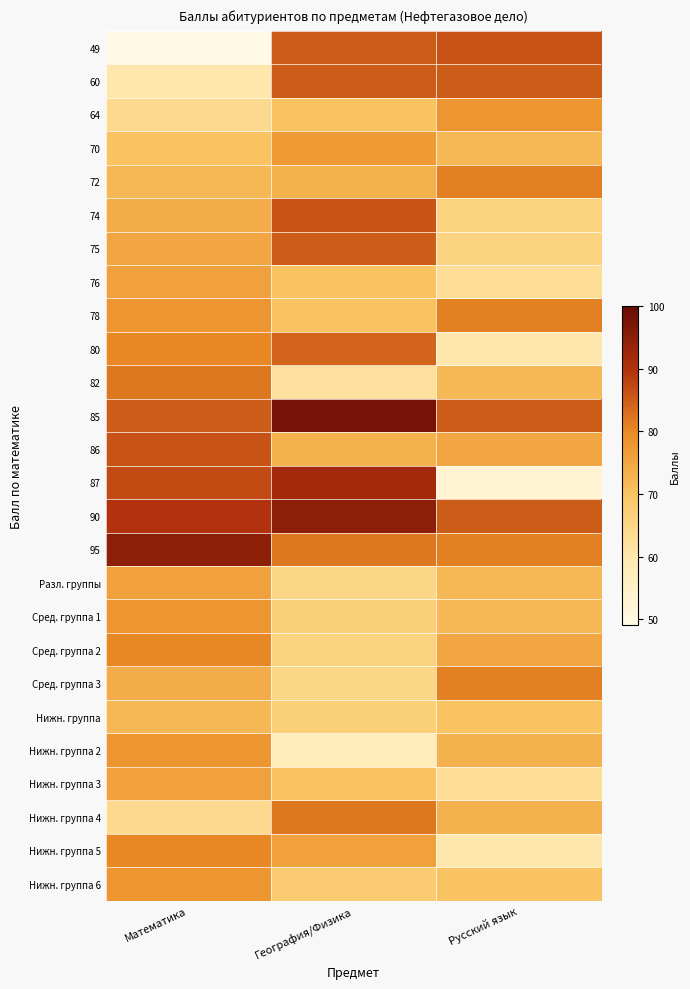

What is the spread (max minus min) of values at Математика?

46